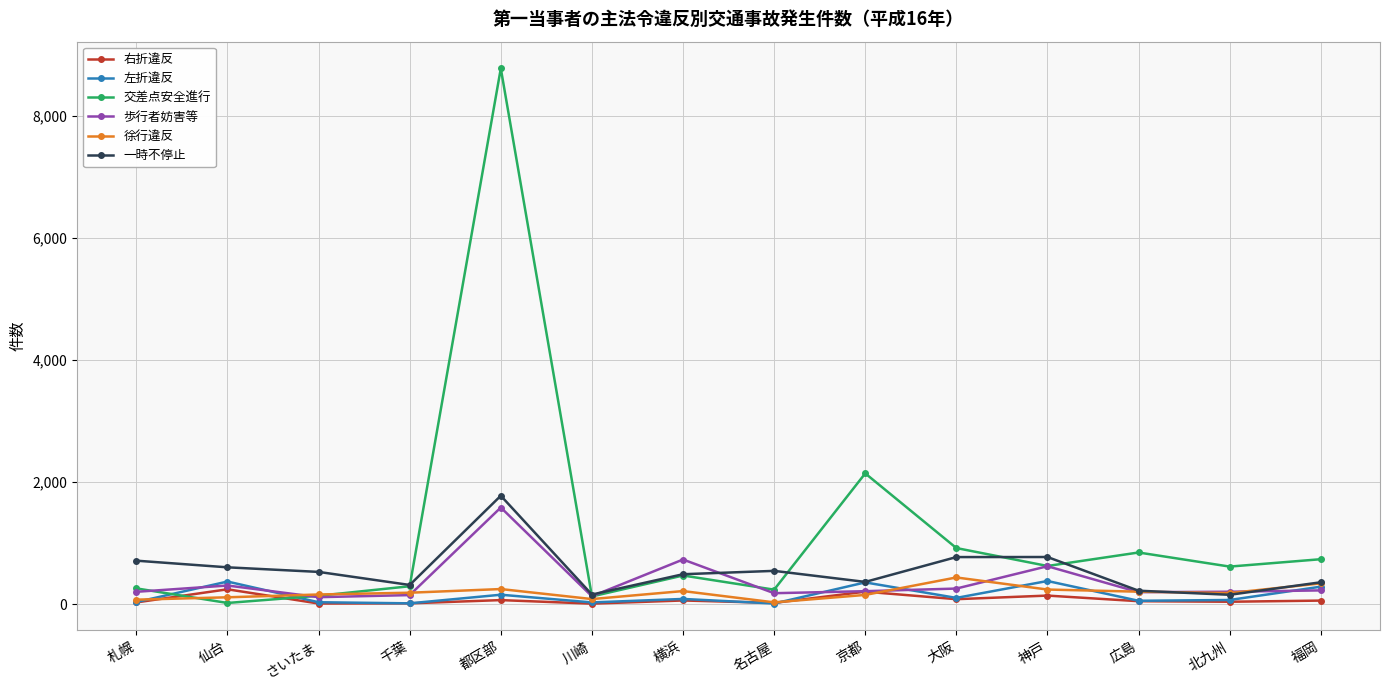

Which series has the widest spread of values?

交差点安全進行